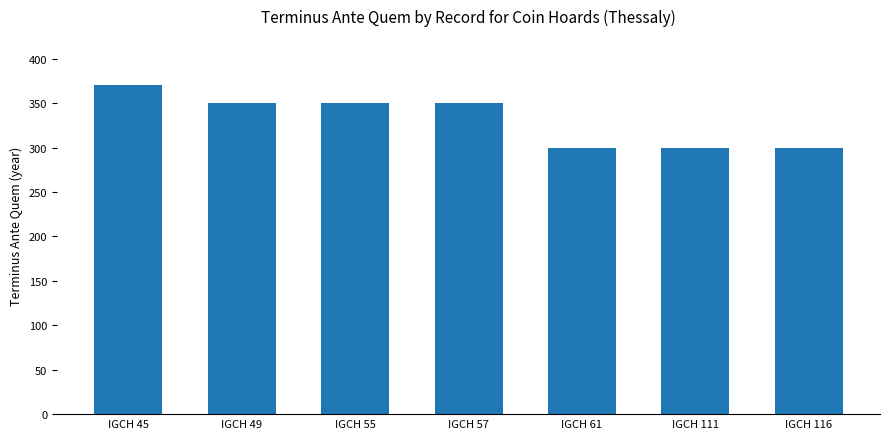

Where does the data first go above 350?

IGCH 45